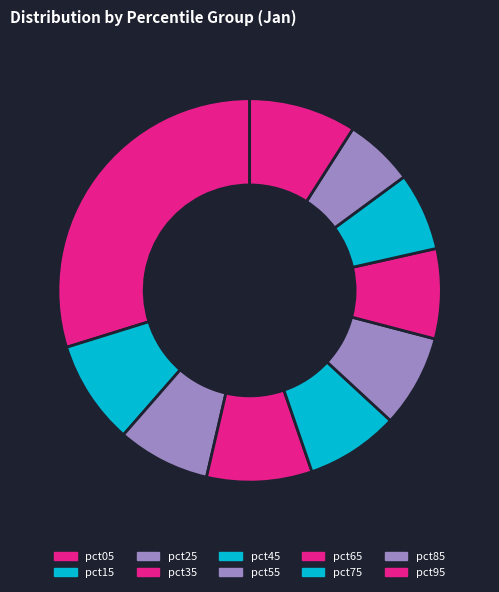

What portion of the pie excludes pct25?

92.2%